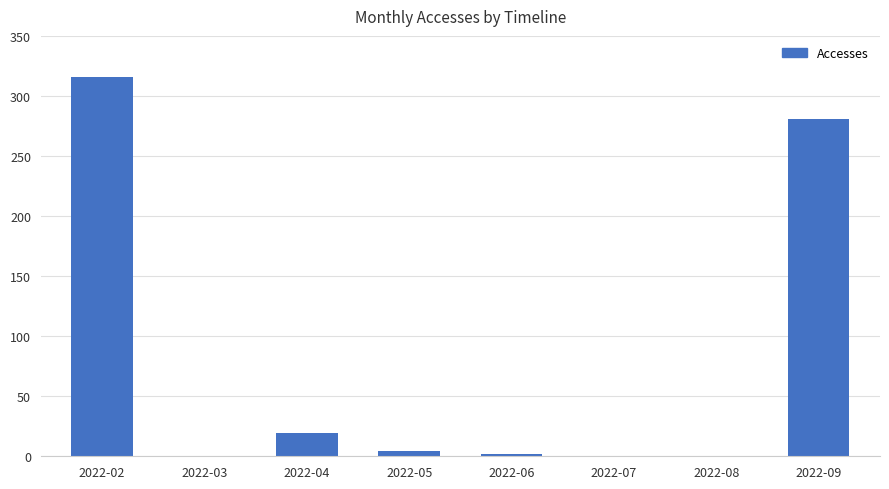

The value at 2022-04 is 8. True or false?

False